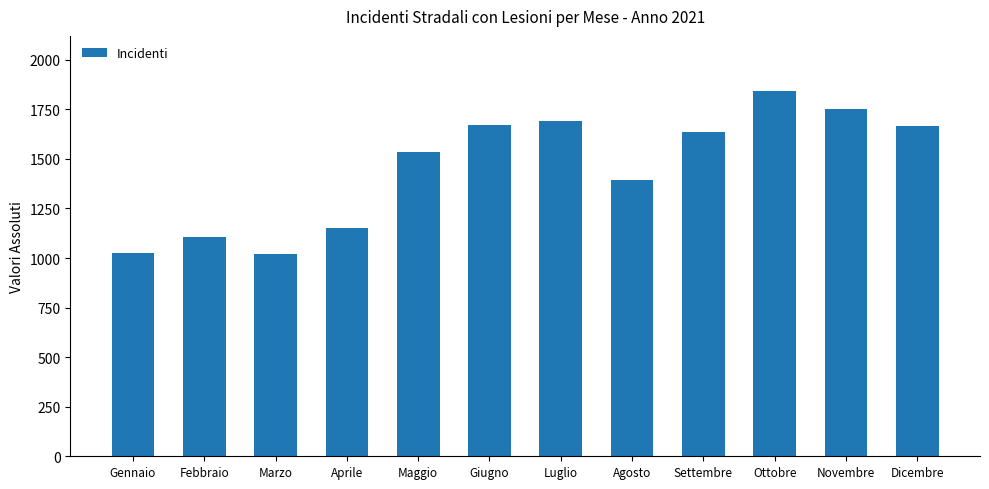

The chart shows a value of 578 at Aprile. True or false?

False